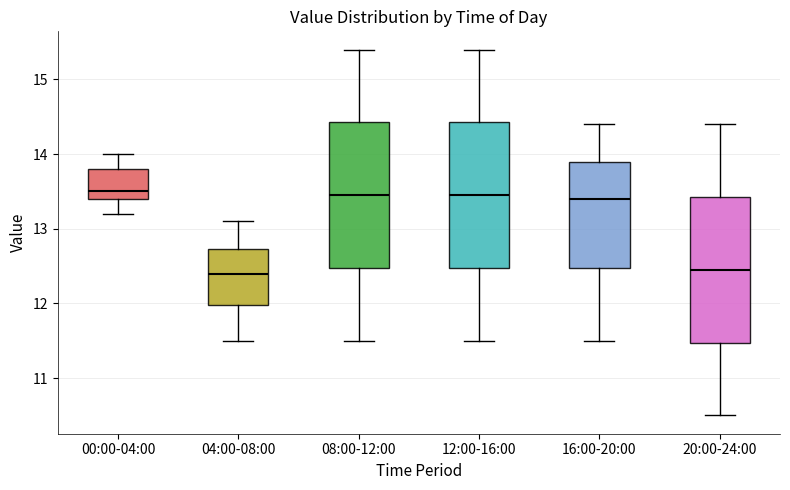

Reading left to right, read every box against the y-axis: the position of its median line, the range the box covers, and the ends of its whiskers. The values are not printed on the chart, so give them approximately, as read against the axis.

00:00-04:00: median 13.5, box 13.4 to 13.8, whiskers 13.2 to 14.0
04:00-08:00: median 12.4, box 12.0 to 12.7, whiskers 11.5 to 13.1
08:00-12:00: median 13.5, box 12.5 to 14.4, whiskers 11.5 to 15.4
12:00-16:00: median 13.5, box 12.5 to 14.4, whiskers 11.5 to 15.4
16:00-20:00: median 13.4, box 12.5 to 13.9, whiskers 11.5 to 14.4
20:00-24:00: median 12.5, box 11.5 to 13.4, whiskers 10.5 to 14.4